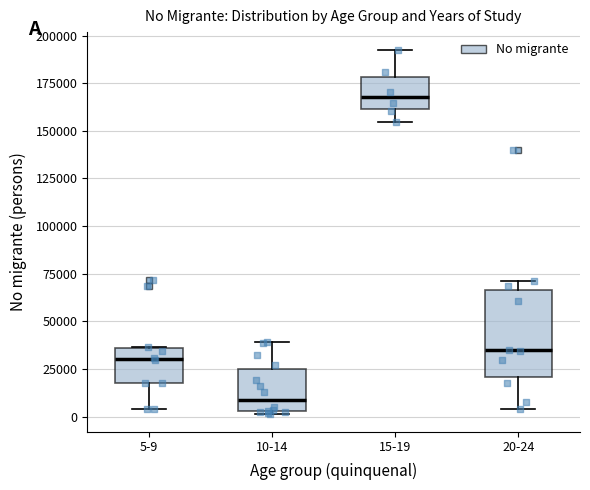

Reading left to right, read every box against the y-axis: the position of its median line, the range the box covers, and the ends of its whiskers. The values are not printed on the chart, so give them approximately, as read against the axis.

5-9: median 30000, box 20000 to 35000, whiskers 5000 to 35000
10-14: median 10000, box 5000 to 25000, whiskers 0 to 40000
15-19: median 170000, box 160000 to 180000, whiskers 155000 to 190000
20-24: median 35000, box 20000 to 65000, whiskers 5000 to 70000